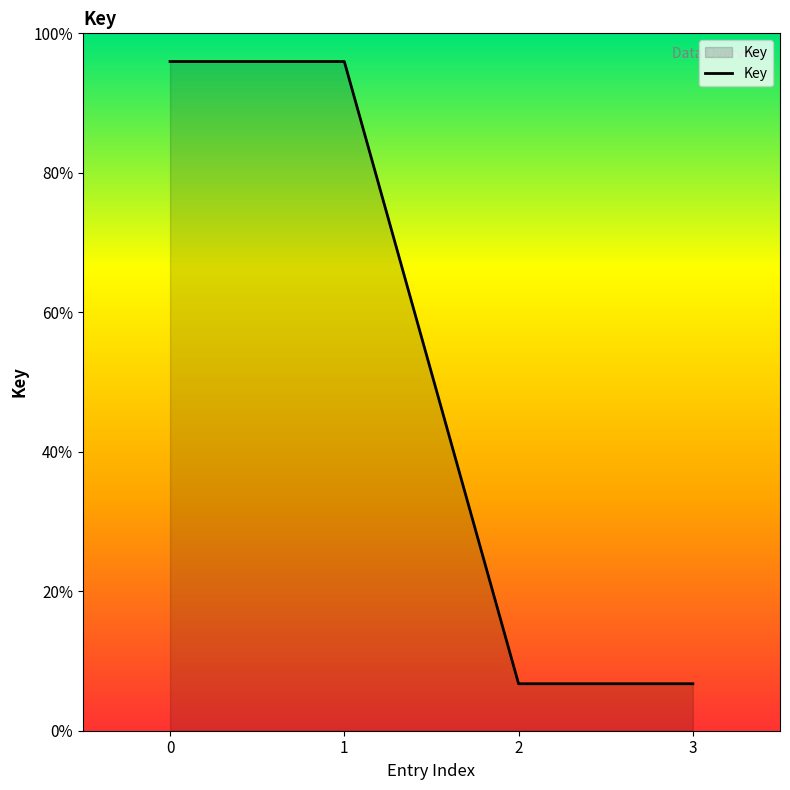

Does the chart display data point markers on the line(s)?

No